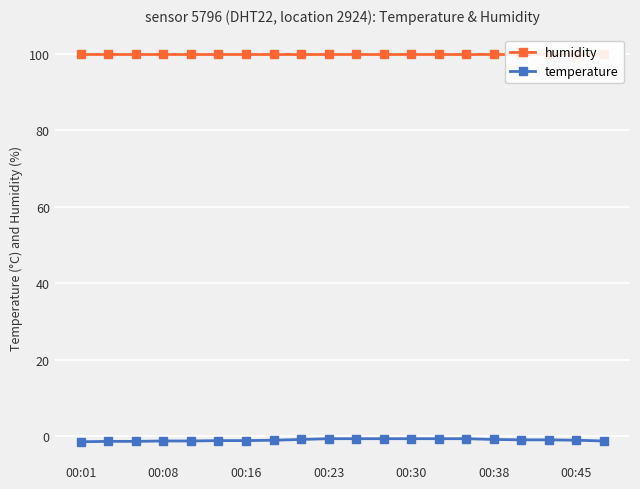

At 00:45, list the series in order from smallest to largest.

temperature, humidity